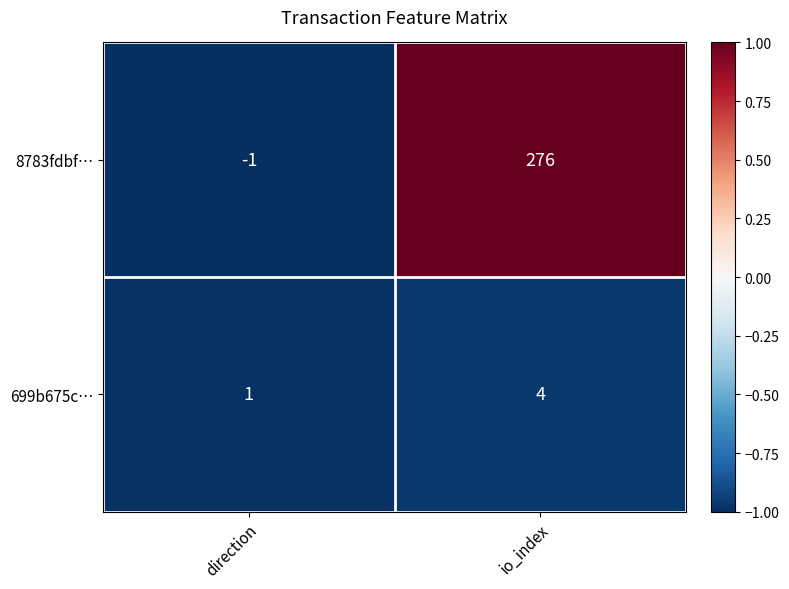

Rank the series at direction from highest to lowest value.

699b675c…, 8783fdbf…